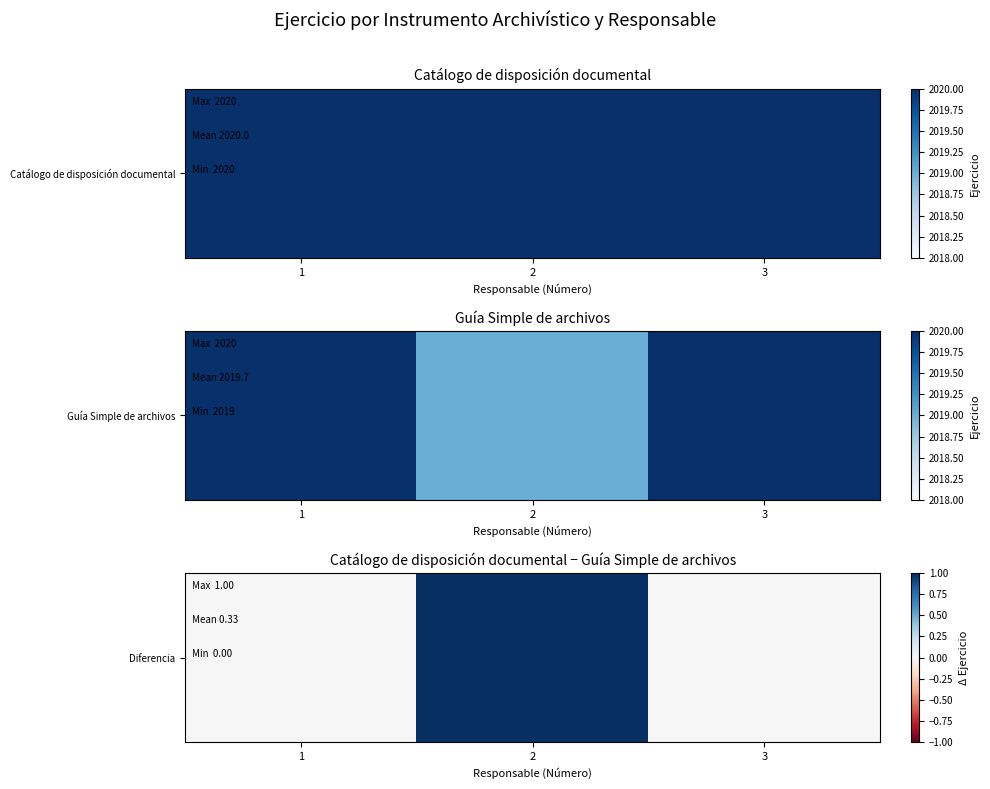

Which has a higher value, 3 or 2?

2